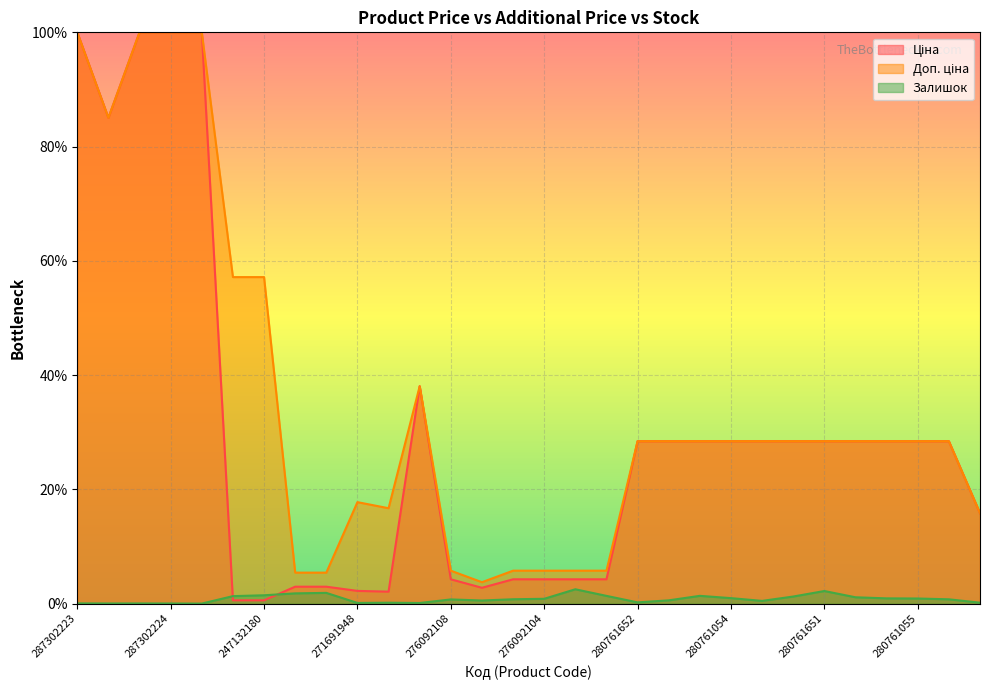

True or false: Залишок has a value of -0.8 at 287301833.

False